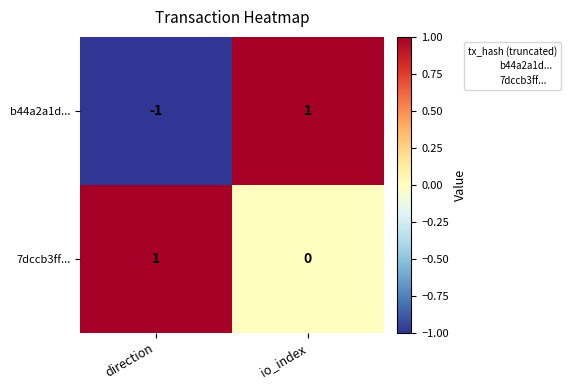

At which label does 7dccb3ff... reach its peak?

direction